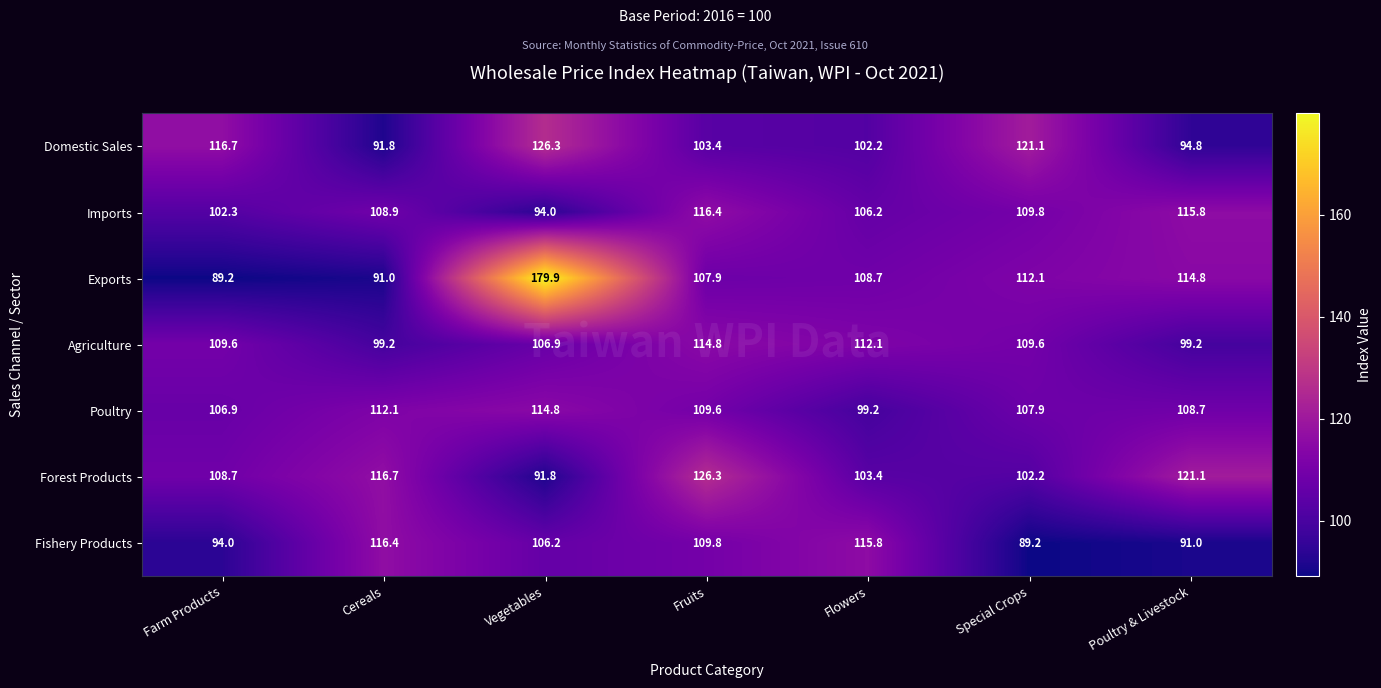

What is the sum of all Fishery Products values?

722.4